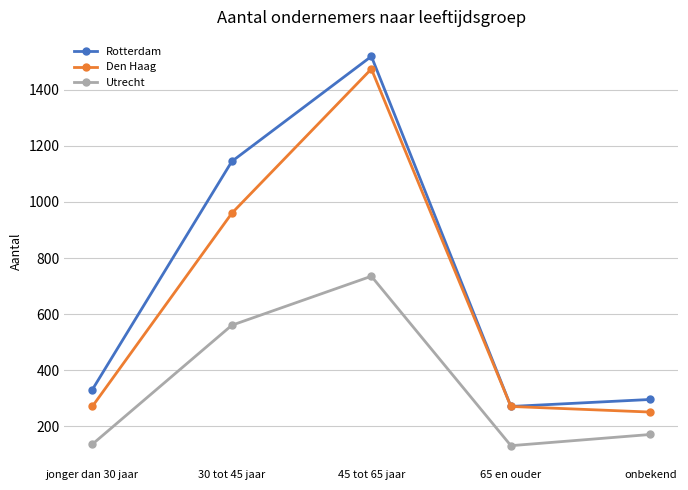

What is the average value of the Utrecht series?

346